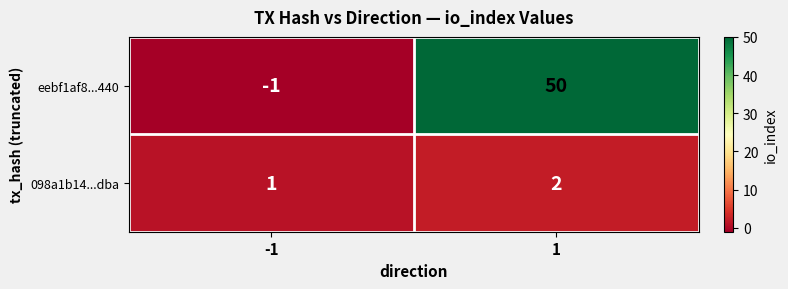

Between -1 and 1, which series saw the biggest shift?

eebf1af8...440